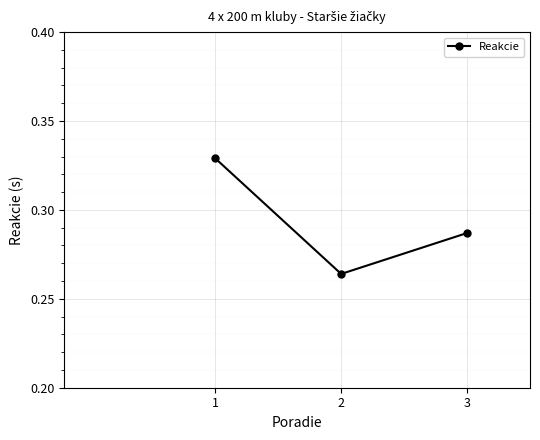

How many values are between 0 and 1?

3